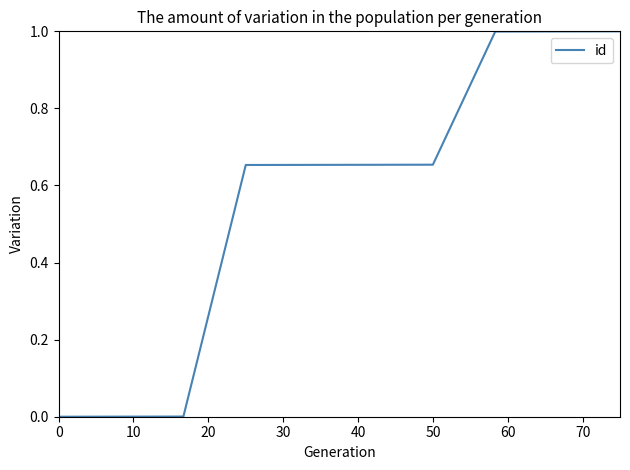

What is the difference between the maximum and minimum values?

1.0